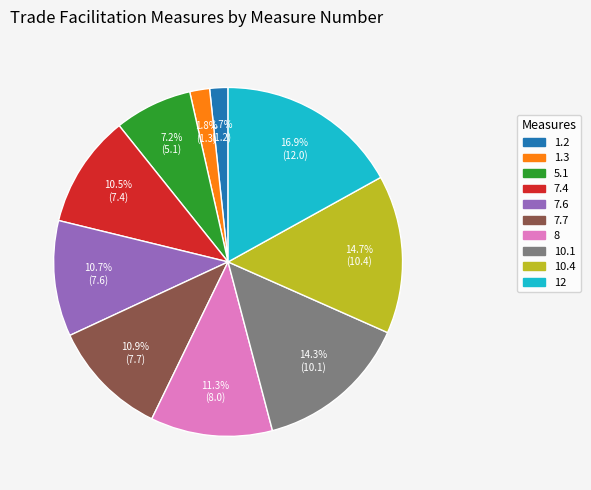

To the nearest percent, what is the difference between the largest and smallest slice percentages?

15%